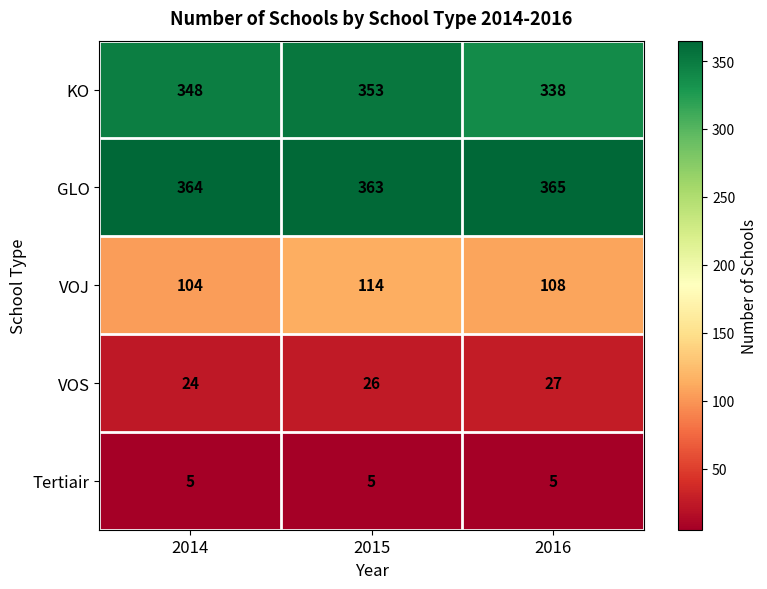

Reading right to left, what are all the values shown in this chart?

KO: 338	353	348
GLO: 365	363	364
VOJ: 108	114	104
VOS: 27	26	24
Tertiair: 5	5	5